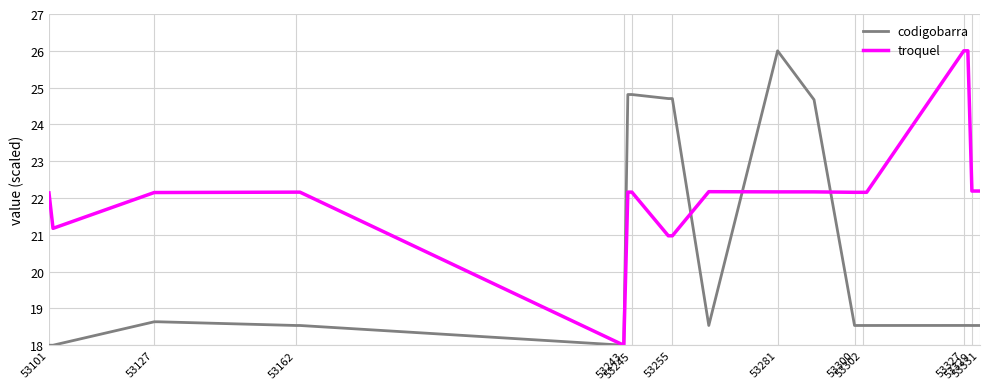

Which series has the largest total across all categories?

troquel